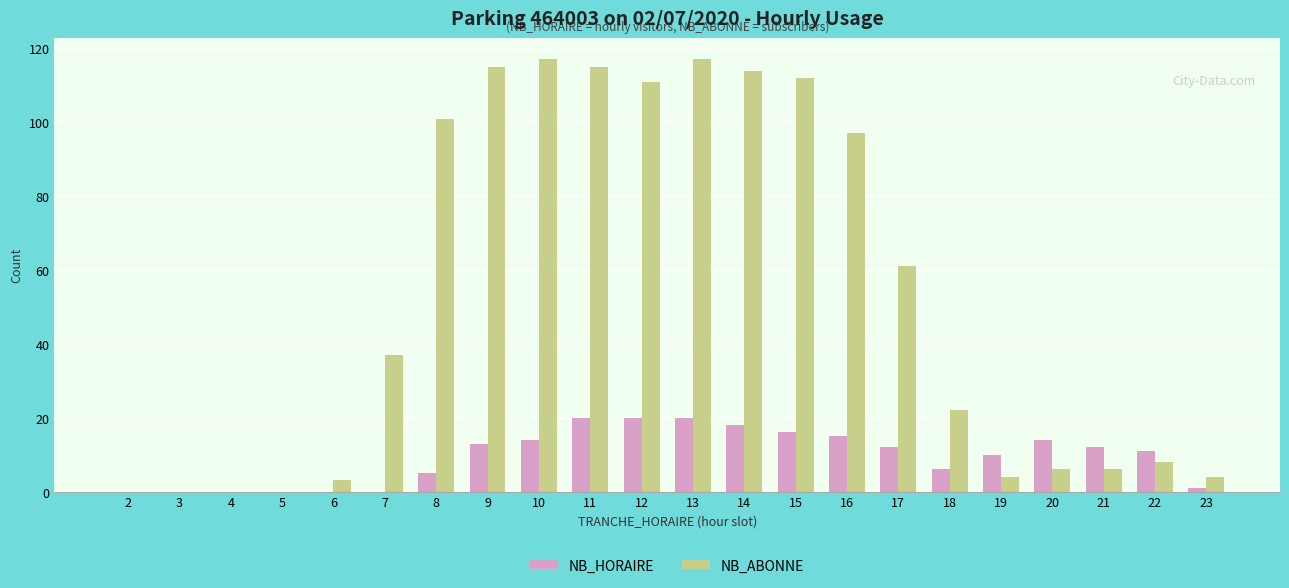

Which series has the largest total across all categories?

NB_ABONNE